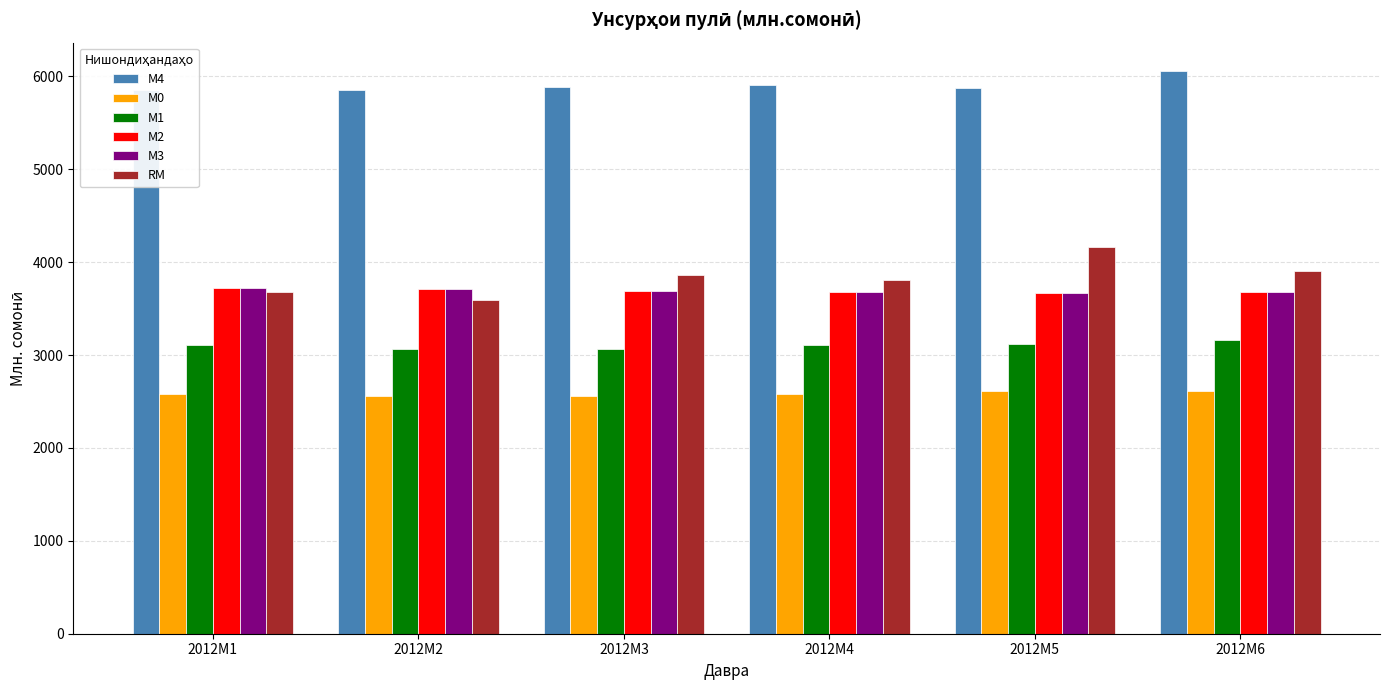

Is the value of М1 at 2012M1 greater than the value of RM at 2012M6?

No